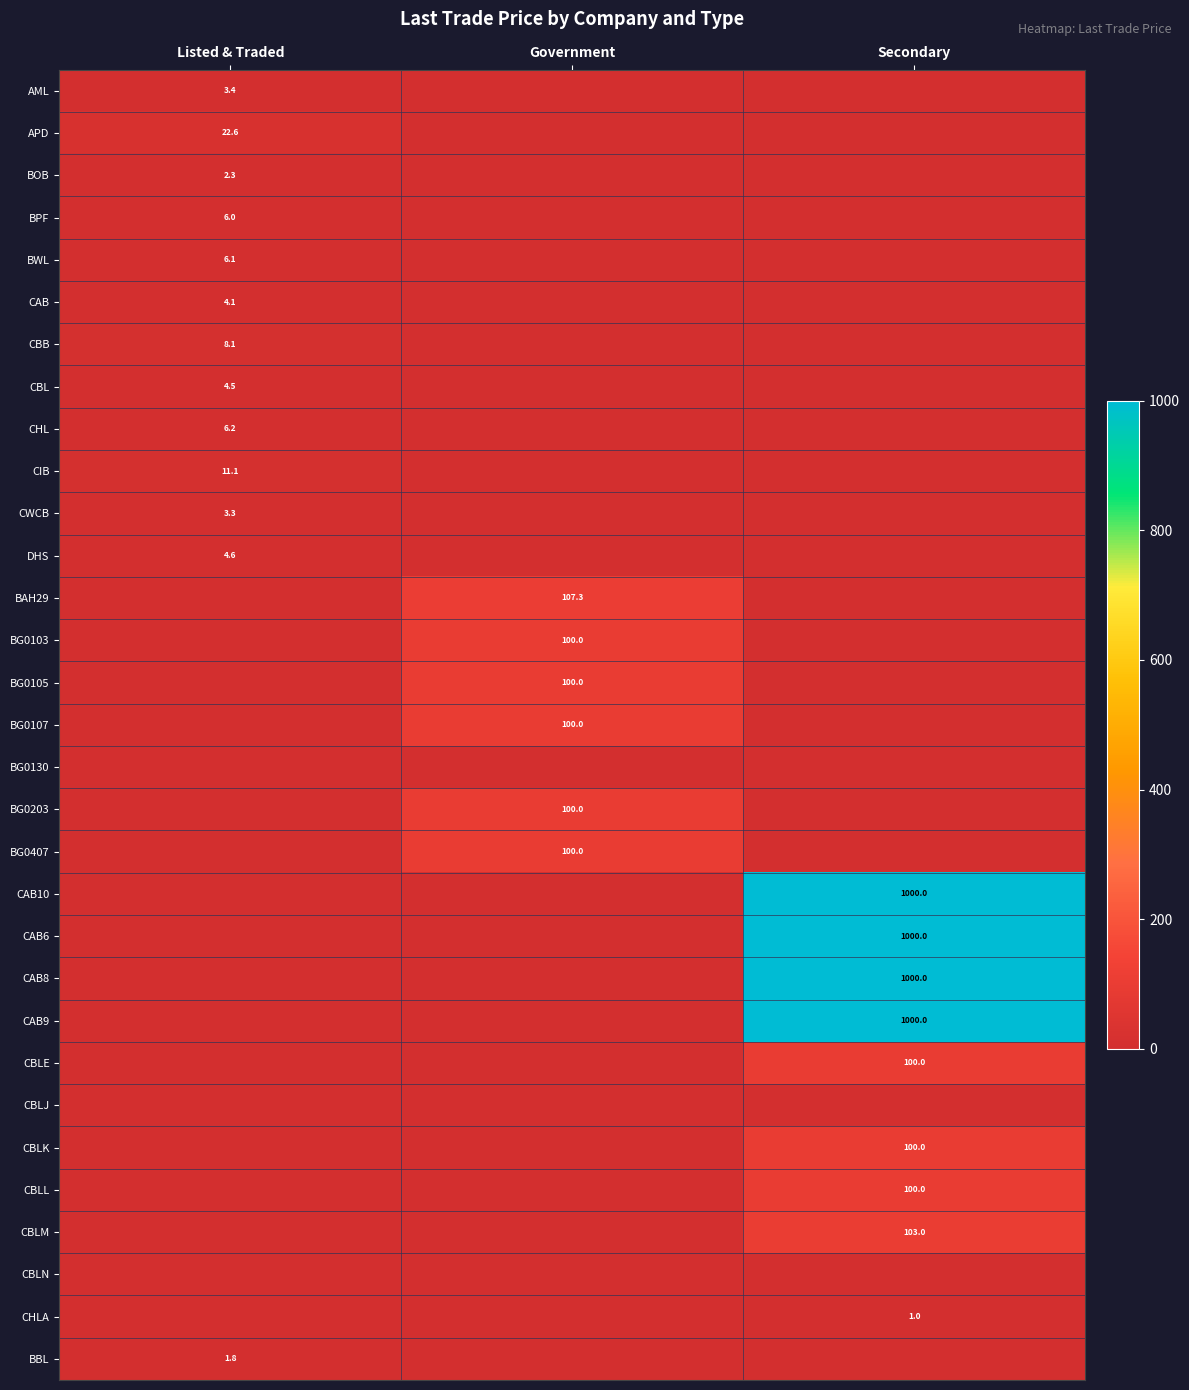

Count the number of categories in the chart.

3